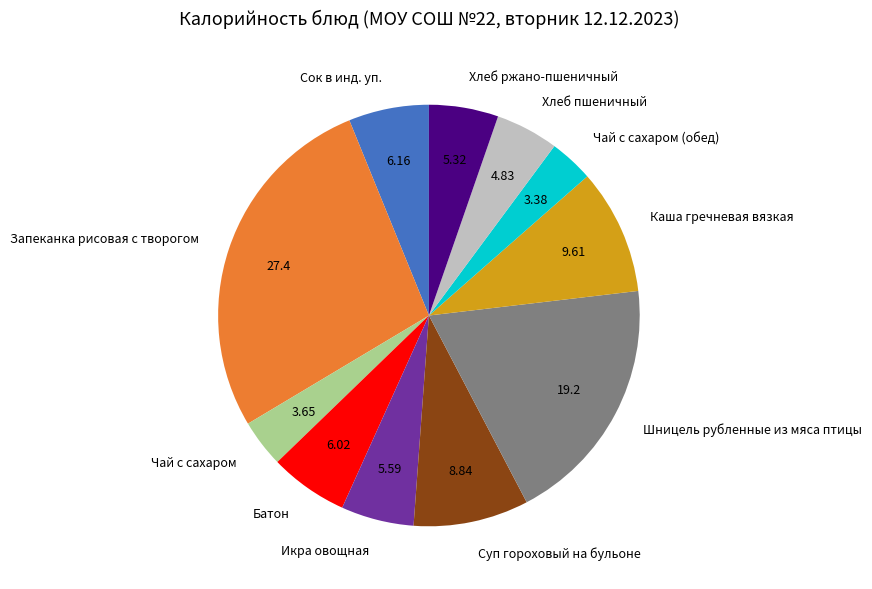

Is it true that Запеканка рисовая с творогом is 22% of the pie?

False